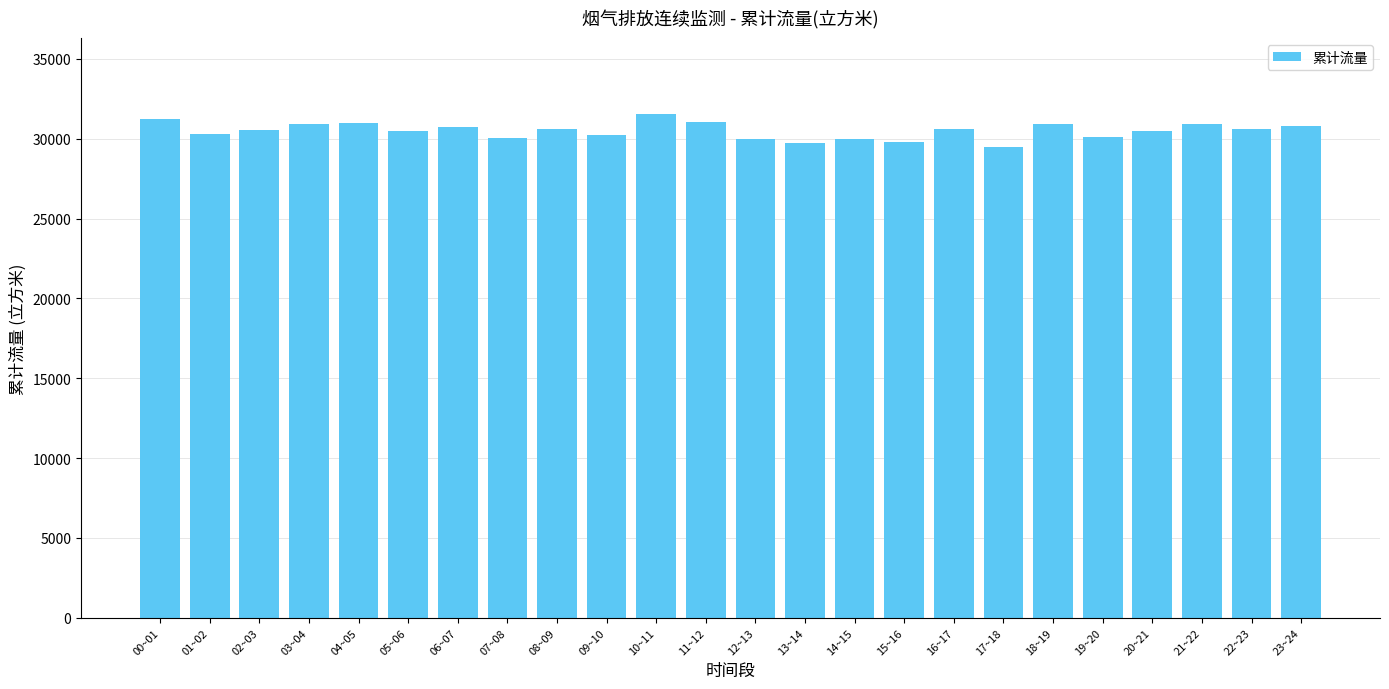

What is the greatest value displayed?

31570.9